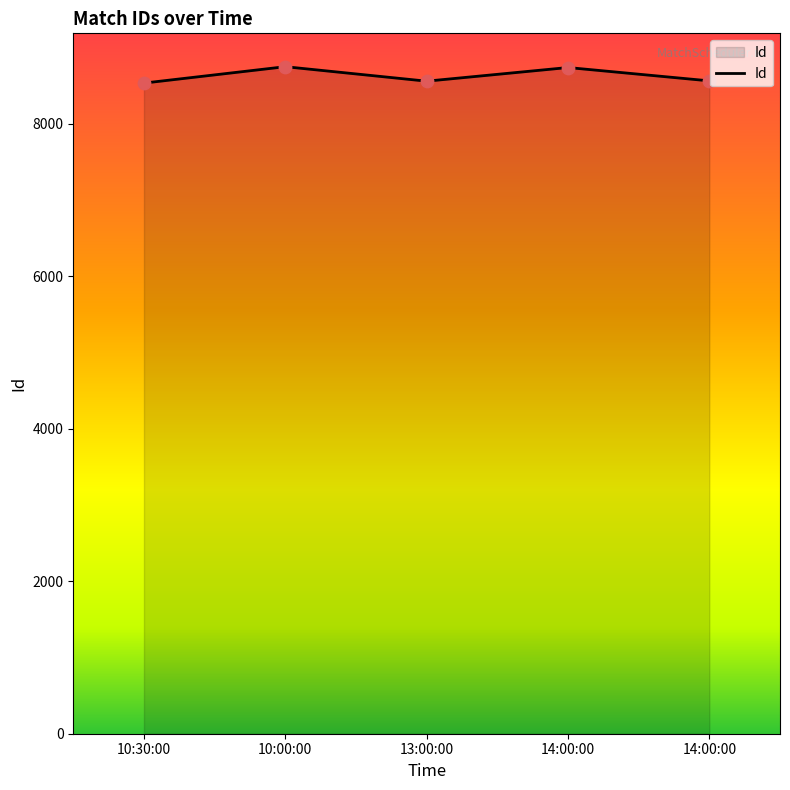

Between 14:00:00 and 10:00:00, which is larger?

10:00:00